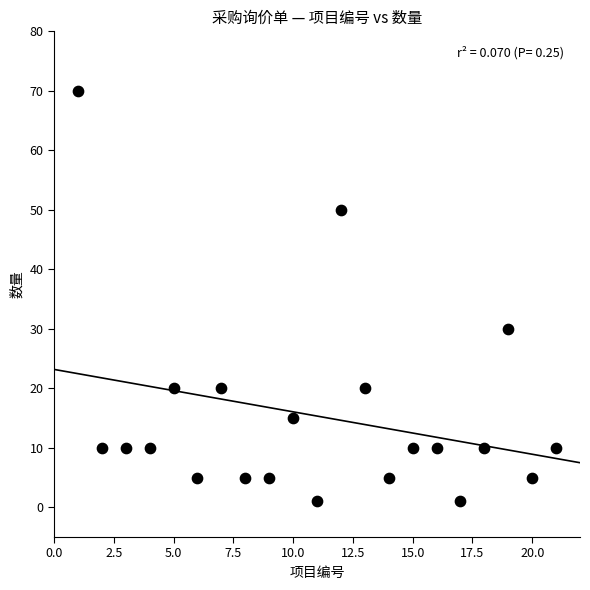

What is the range of Y values (max minus min)?

69